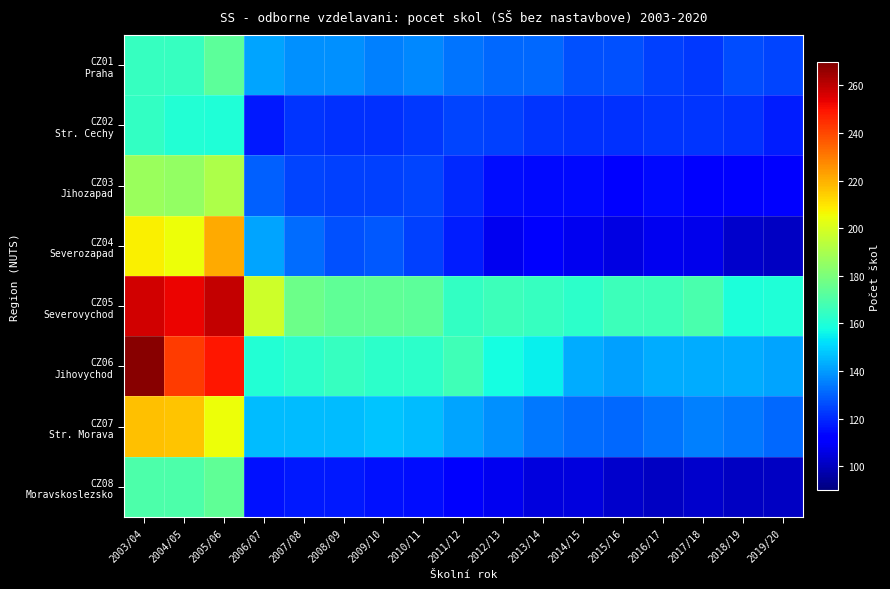

What is the maximum value shown in the chart?

268